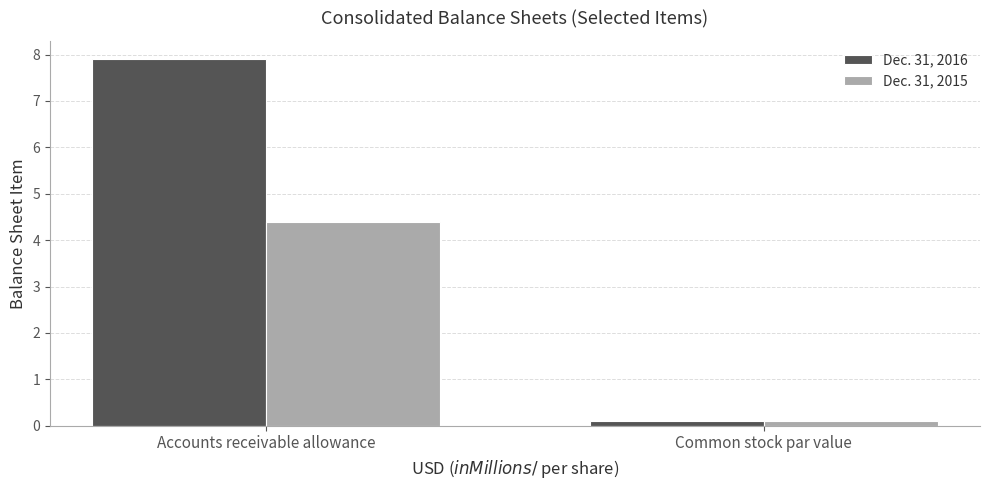

What is the total value across all series at Accounts receivable allowance?

12.3